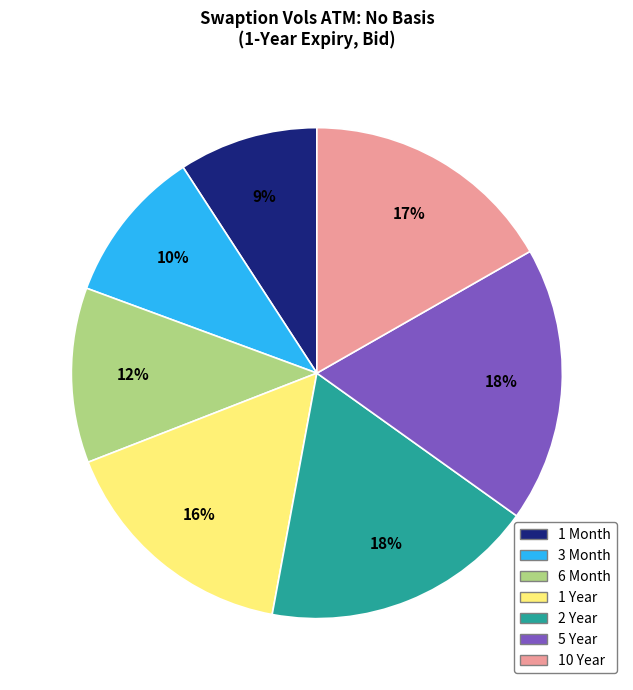

Approximately how many times larger is the value at 1 Year compared to 5 Year?

0.9